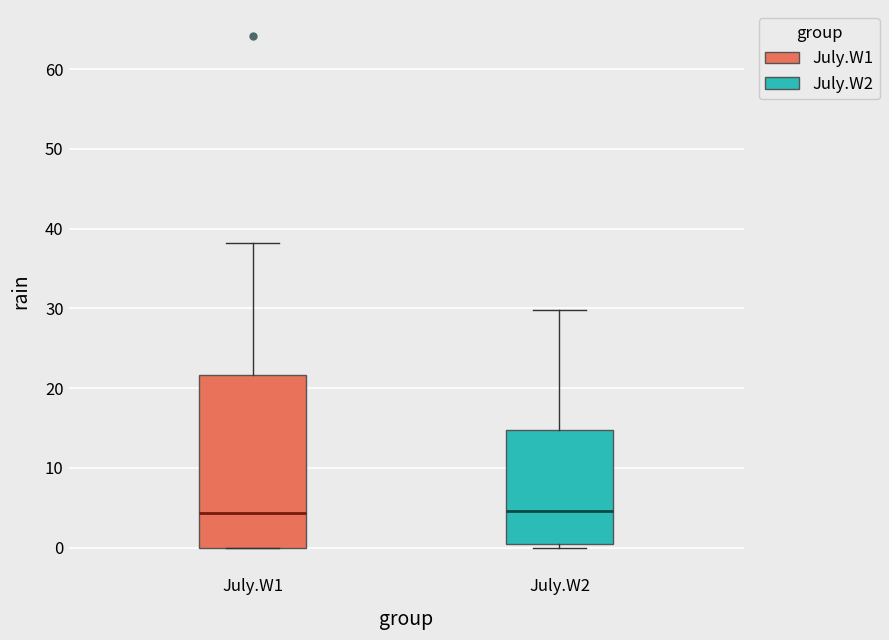

Where is the lower edge of the box for July.W1 on the y-axis? The values are not printed on the chart, so give them approximately, as read against the axis.

0